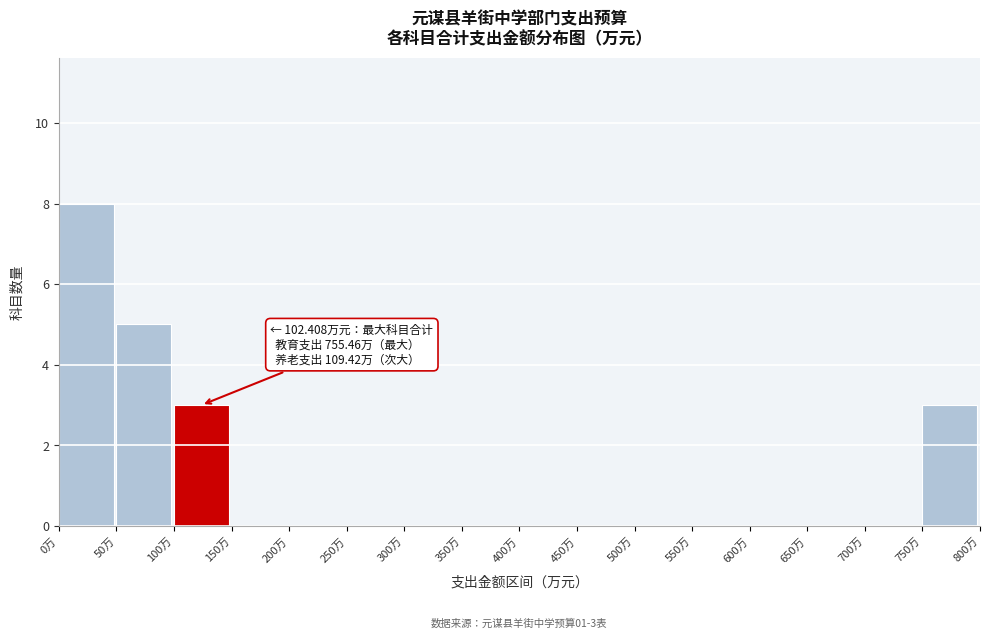

Over which range of the x-axis is the bar tallest?

0 to 50